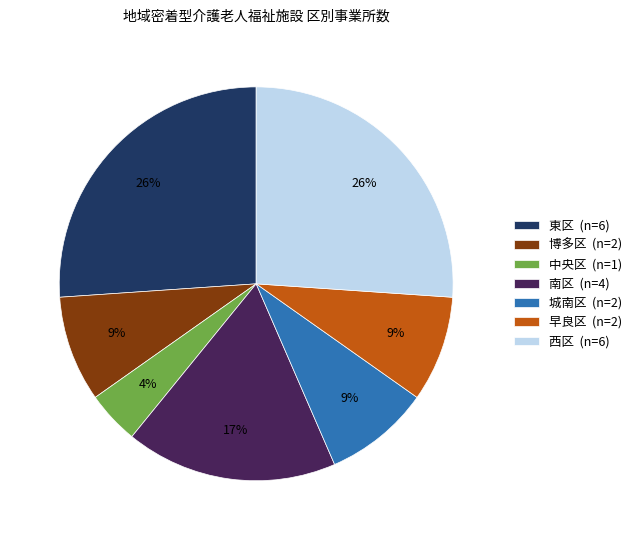

Approximately how many times larger is the value at 中央区 compared to 西区?

0.2